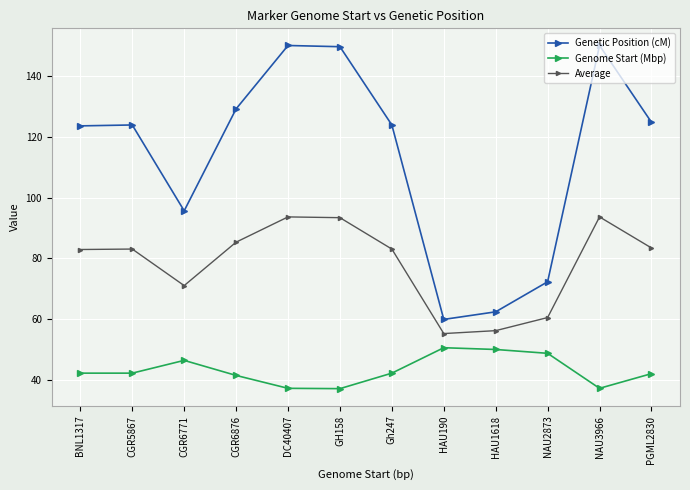

List the series in order of their overall mean, highest first.

Genetic Position (cM), Average, Genome Start (Mbp)